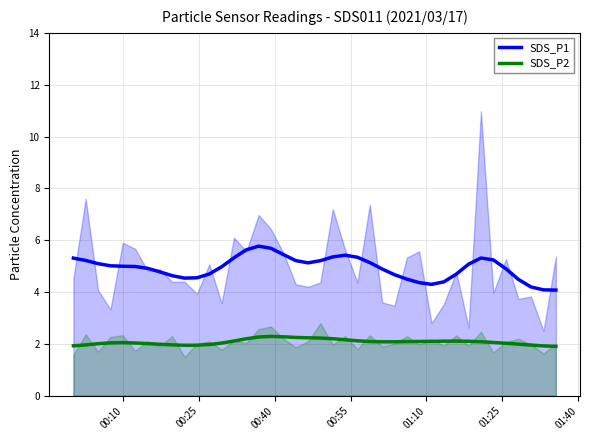

Rank the series by their maximum value, from lowest to highest.

SDS_P2, SDS_P1